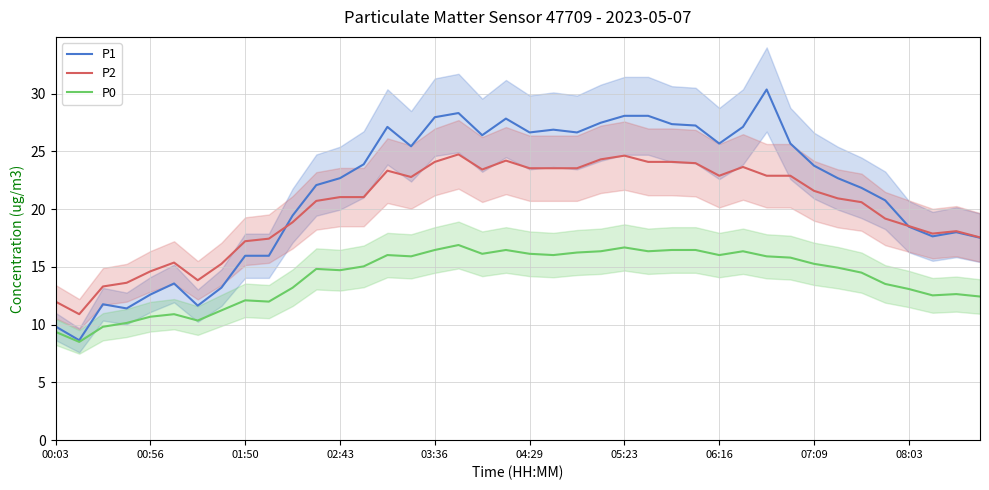

True or false: P2 and P0 cross at least once.

False